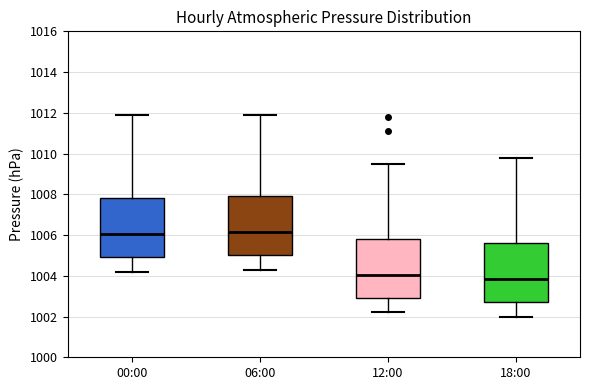

Where does the median line of the box for 00:00 sit on the y-axis? The values are not printed on the chart, so give them approximately, as read against the axis.

1006.0